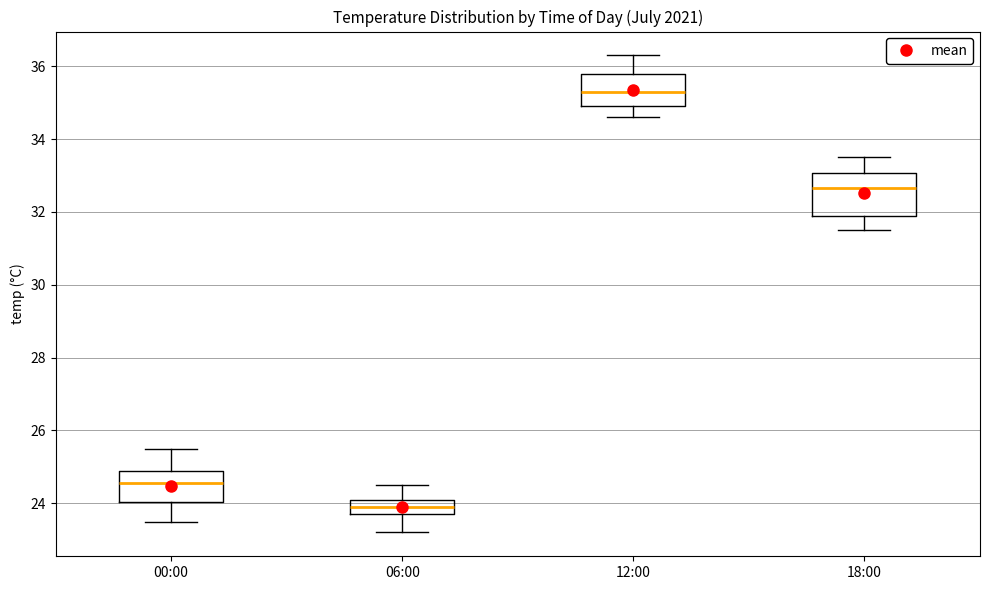

Which box is the tallest, from its lower edge to its upper edge?

18:00